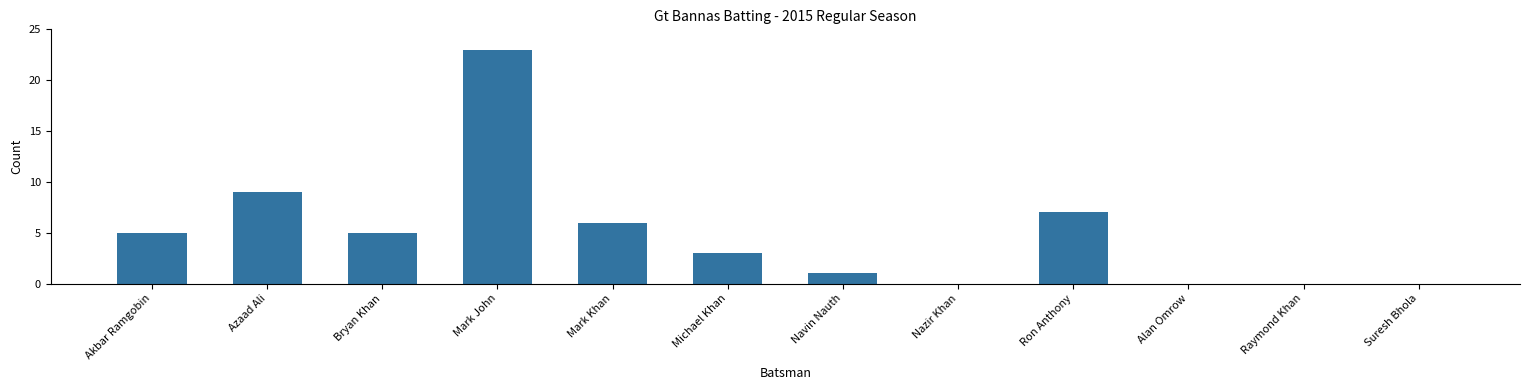

What is the average value?

5